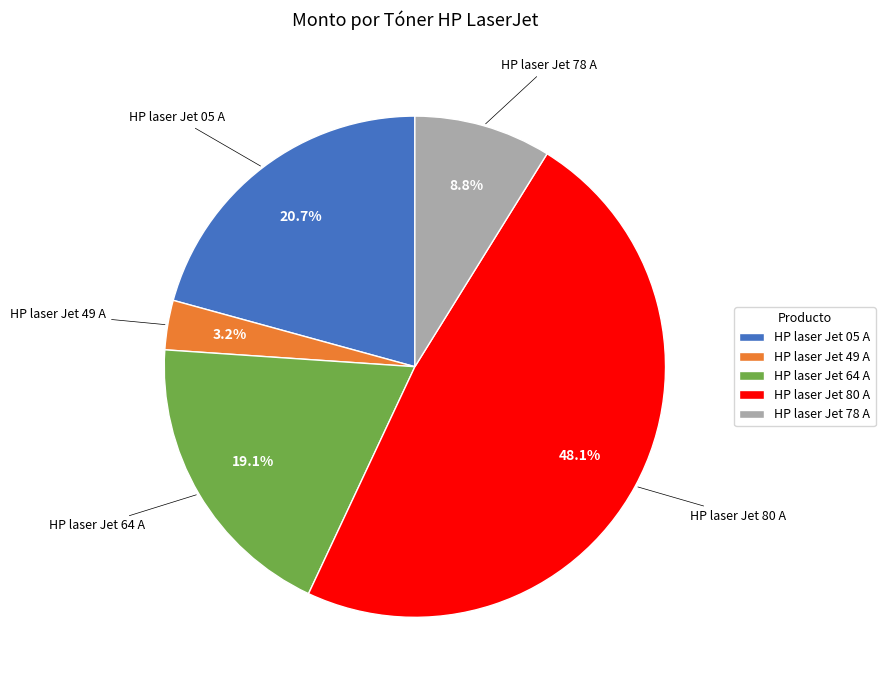

Is there a majority slice in this chart?

No